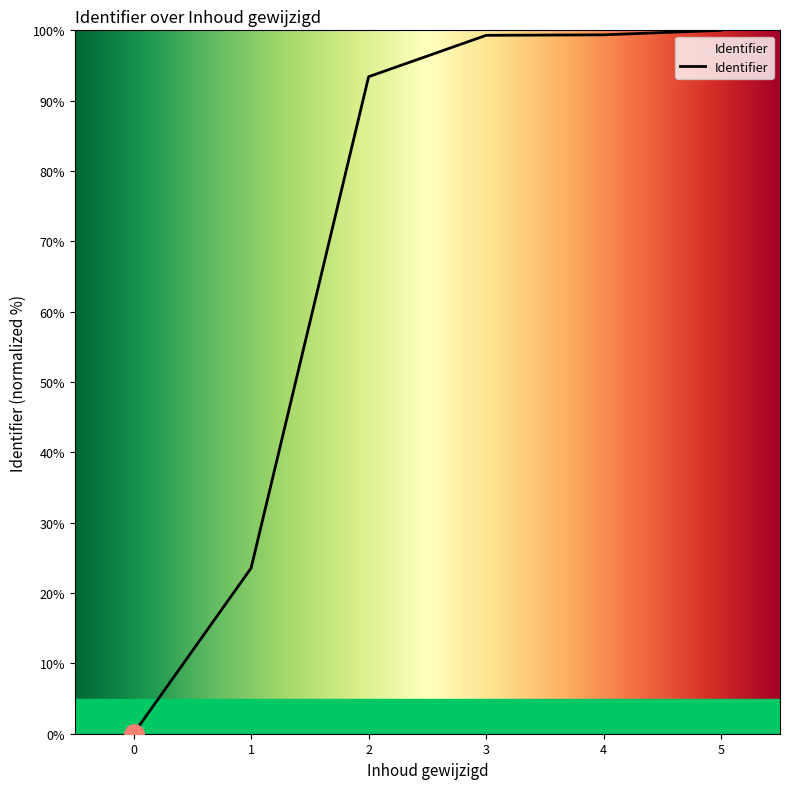

What is the sum of all values?

415.6